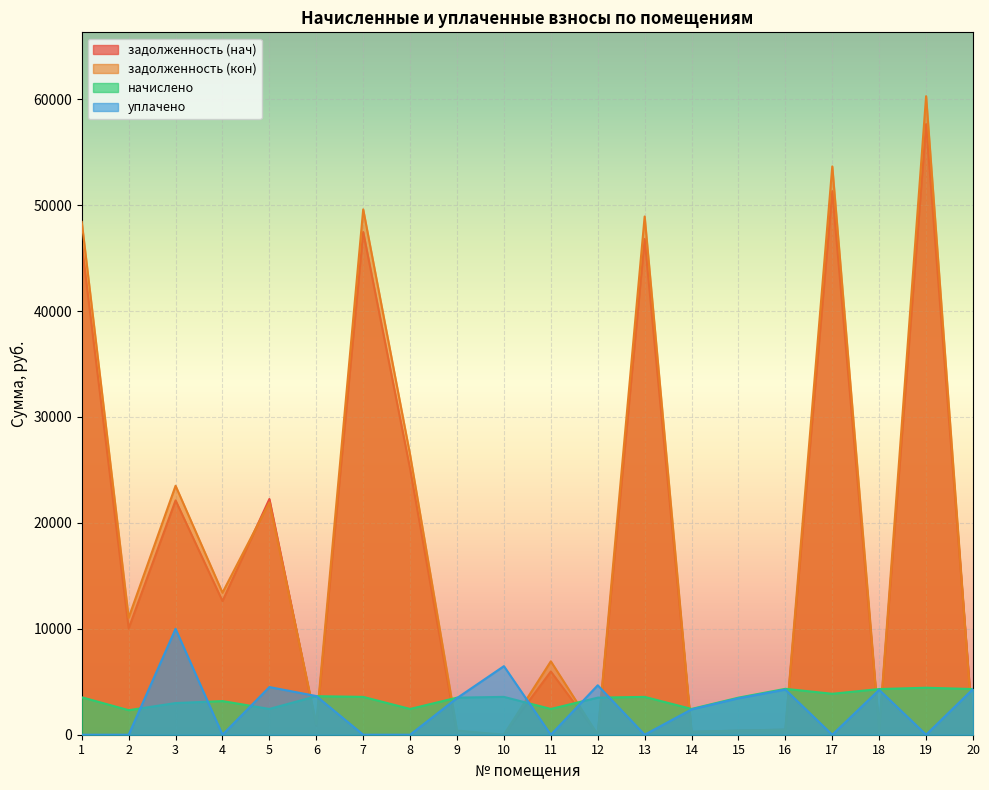

Where does the начислено series first go above 3537?

1